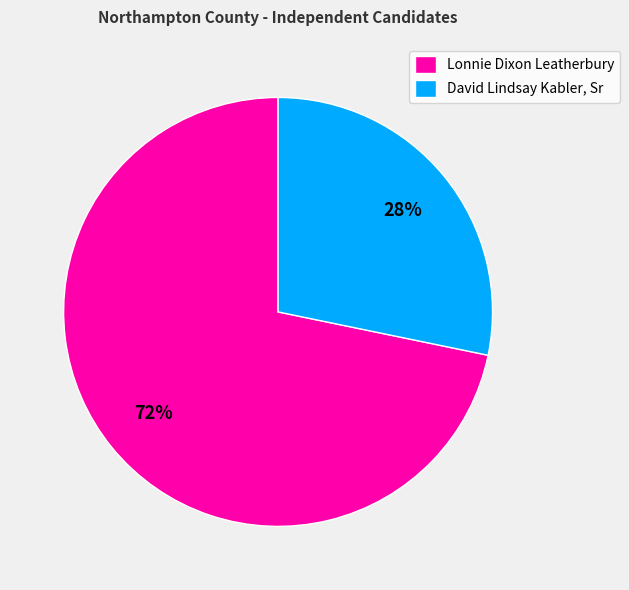

To the nearest percent, what is the combined percentage of David Lindsay Kabler, Sr and Lonnie Dixon Leatherbury?

100%